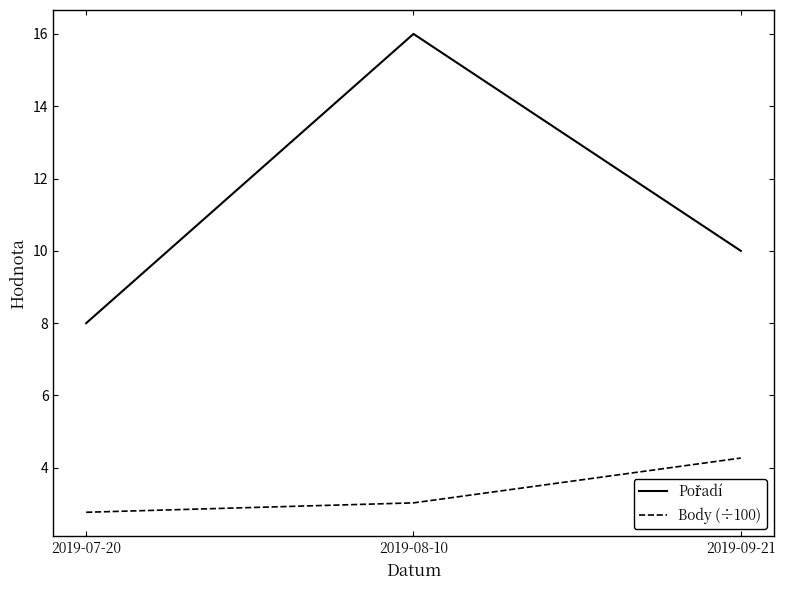

What is the spread (max minus min) of values at 2019-08-10?

13.0